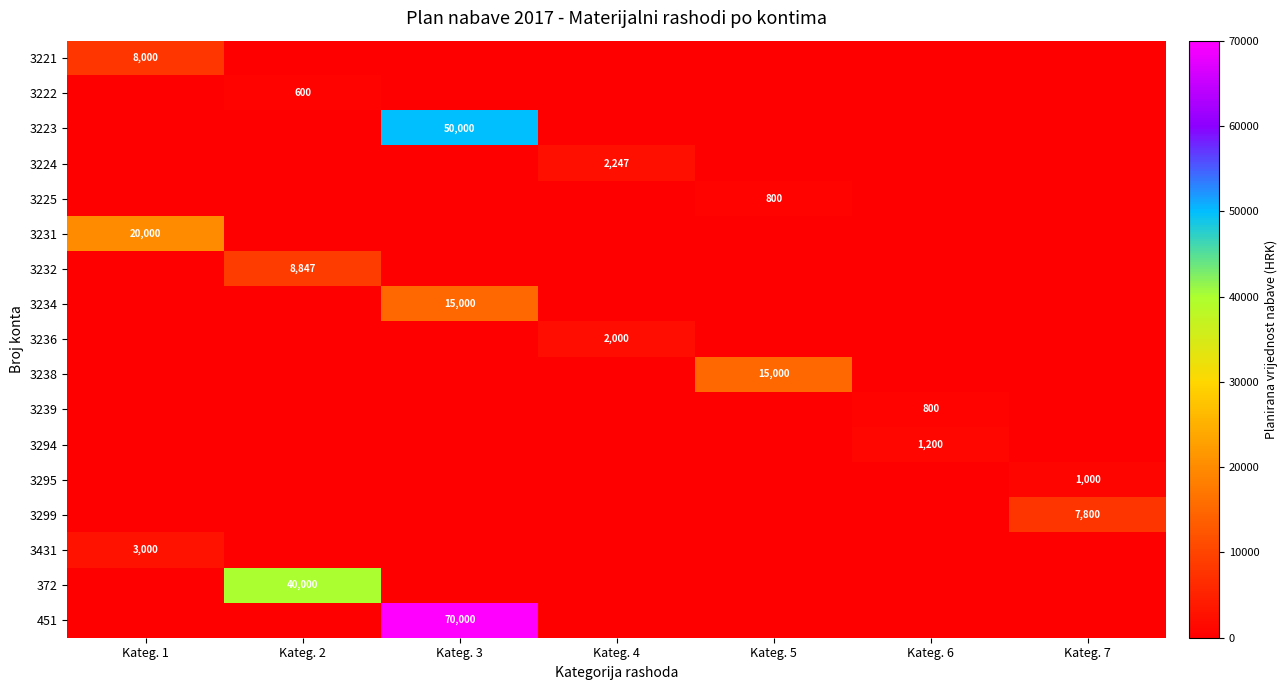

At how many categories does at least one series exceed 37747?

2